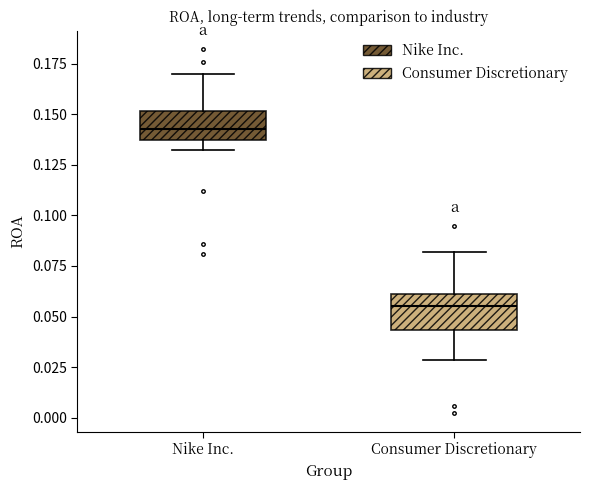

Where is the upper edge of the box for Nike Inc. on the y-axis? The values are not printed on the chart, so give them approximately, as read against the axis.

0.150